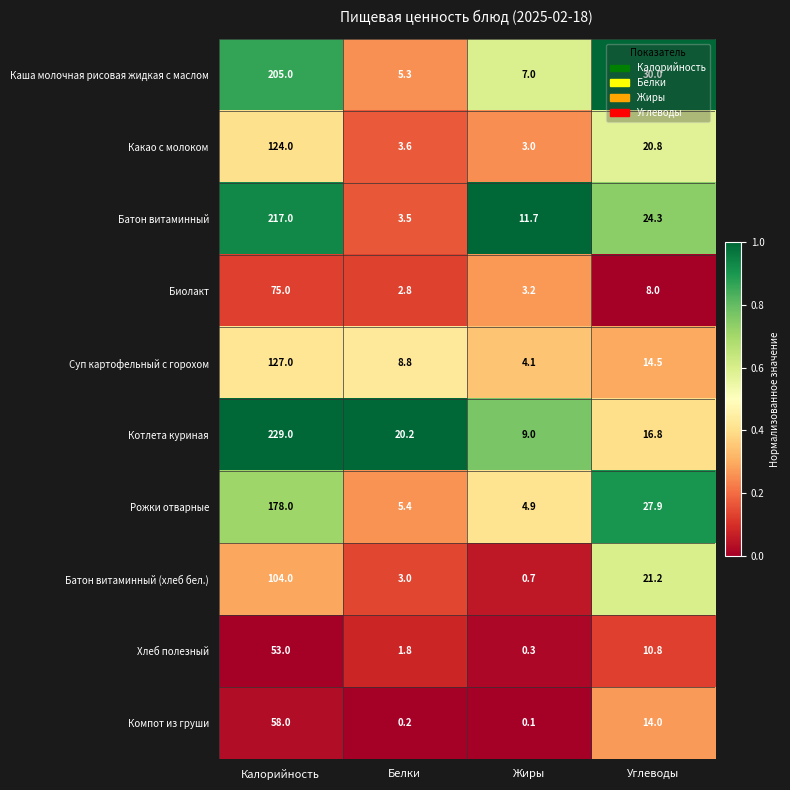

Which category has the lowest value in the Биолакт series?

Белки